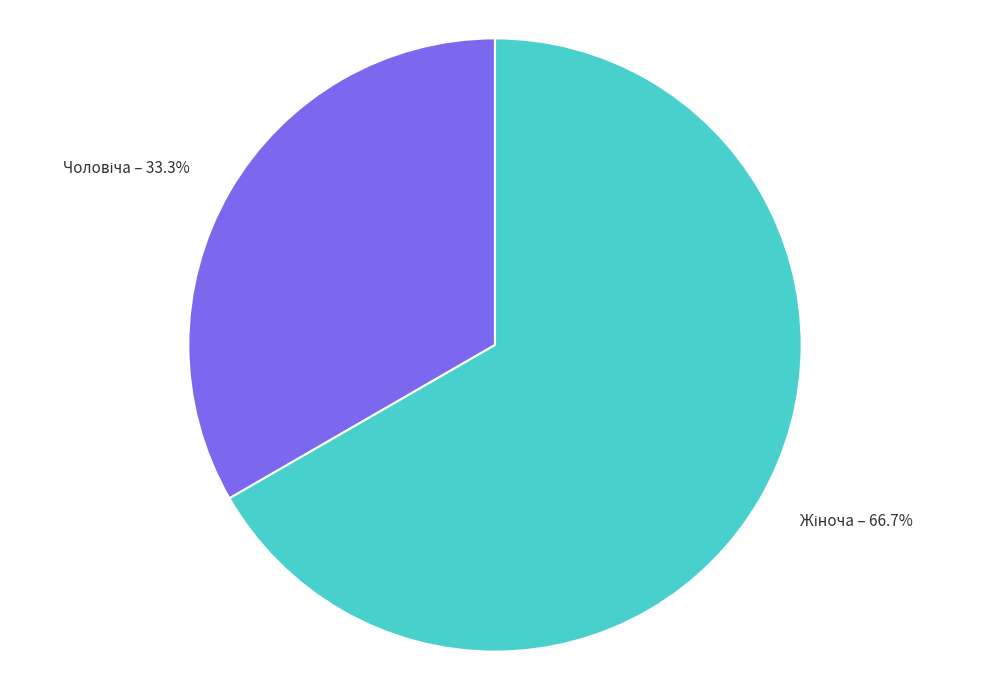

Is there a majority slice in this chart?

Yes